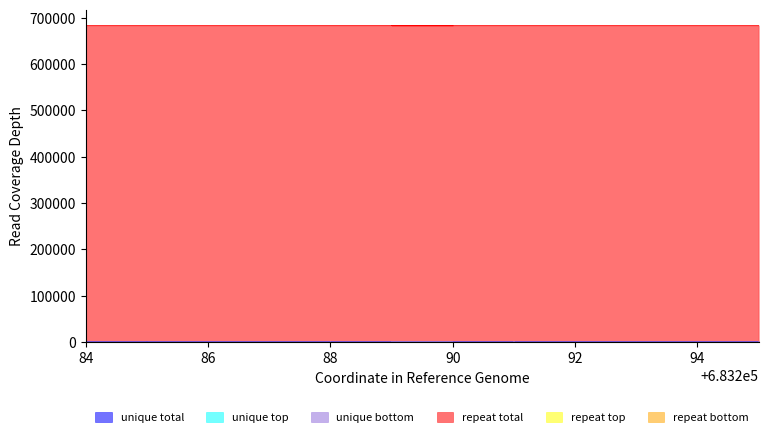

What is the minimum value shown in the chart?

586